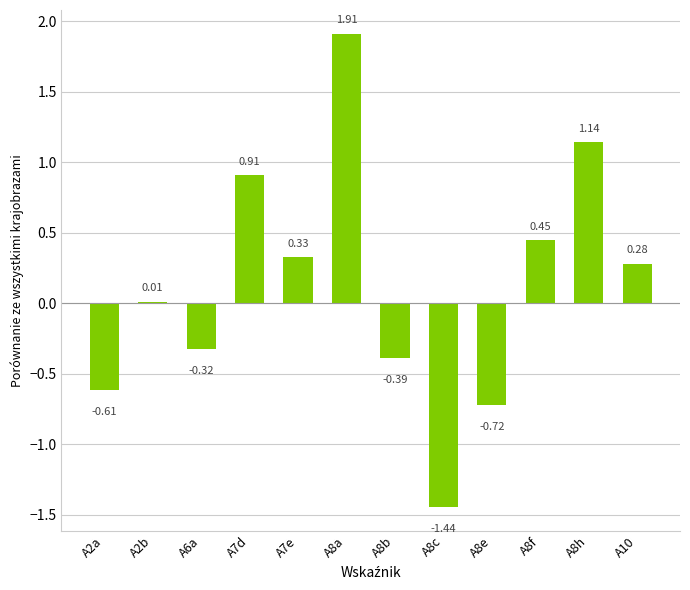

What is the difference between the maximum and minimum values?

3.4